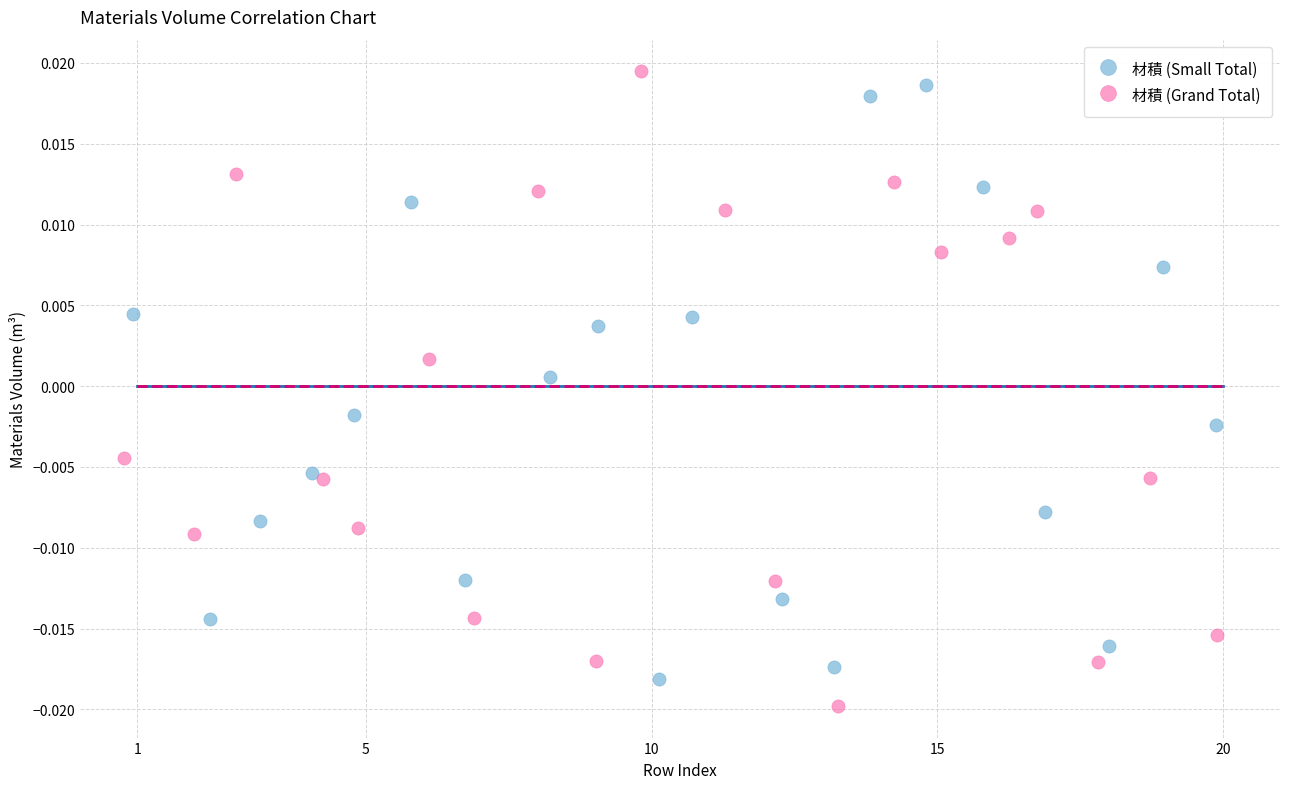

What are all the series names shown in the legend?

材積 (Small Total), 材積 (Grand Total)